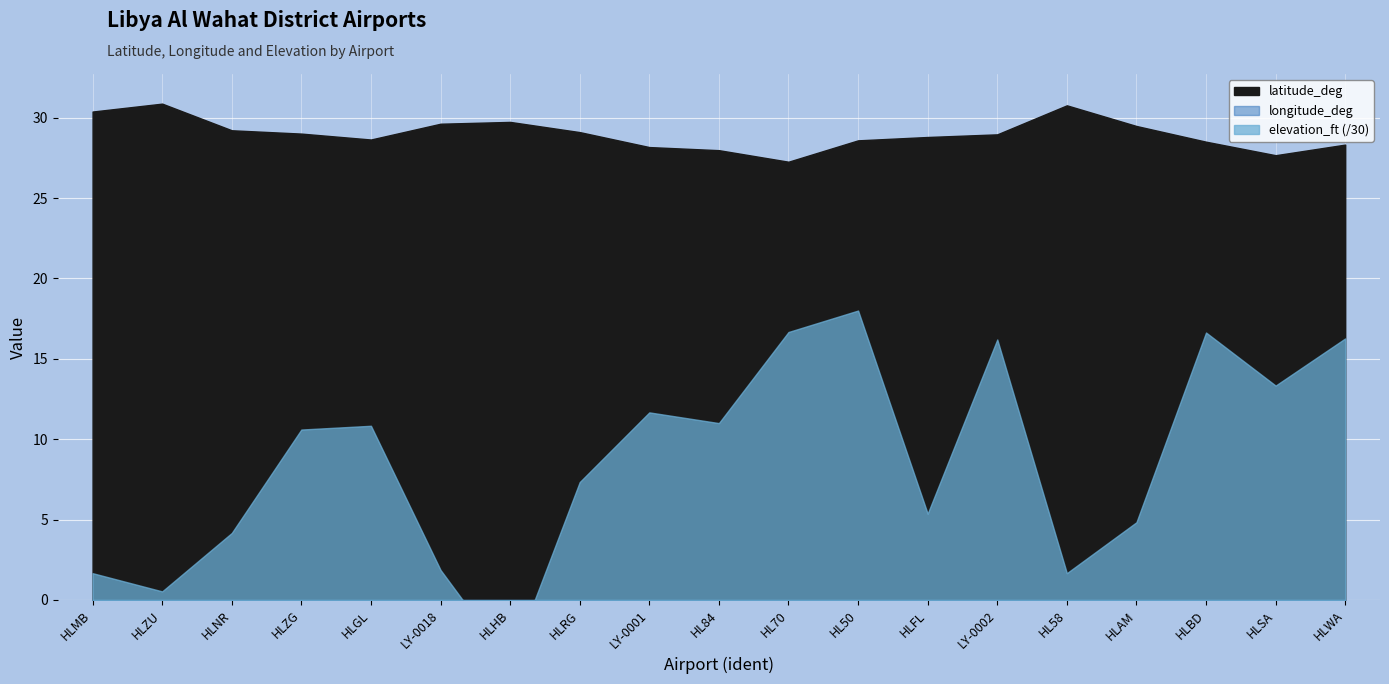

Reading left to right, extract all data points from this chart.

latitude_deg: 30.4	30.9	29.2	29.0	28.6	29.6	29.7	29.1	28.2	28.0	27.3	28.6	28.8	29.0	30.8	29.5	28.5	27.7	28.3
longitude_deg: 19.6	20.1	21.6	20.8	21.4	19.6	19.7	19.0	19.2	22.4	21.6	19.3	22.1	19.8	20.2	21.1	19.0	22.5	19.9
elevation_ft: 50.0	16.0	125.0	318.0	325.0	56.0	-120.0	220.0	350.0	330.0	500.0	540.0	161.0	486.0	50.0	145.0	499.0	400.0	488.0